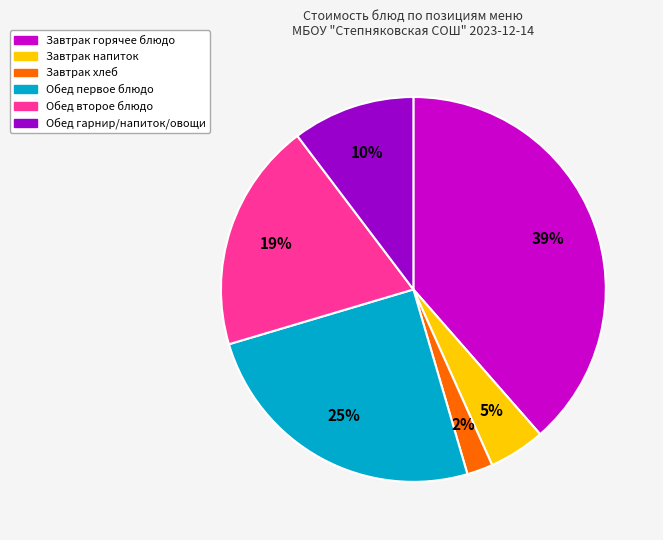

Is there any slice that represents more than half of the pie?

No